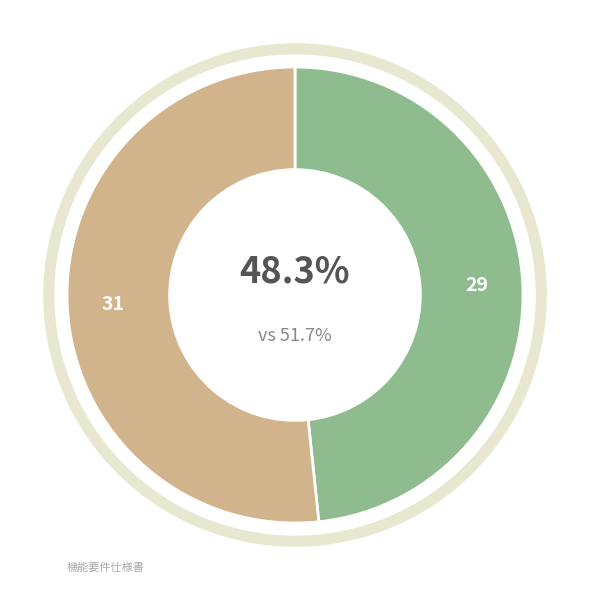

Does any single category account for the majority?

Yes